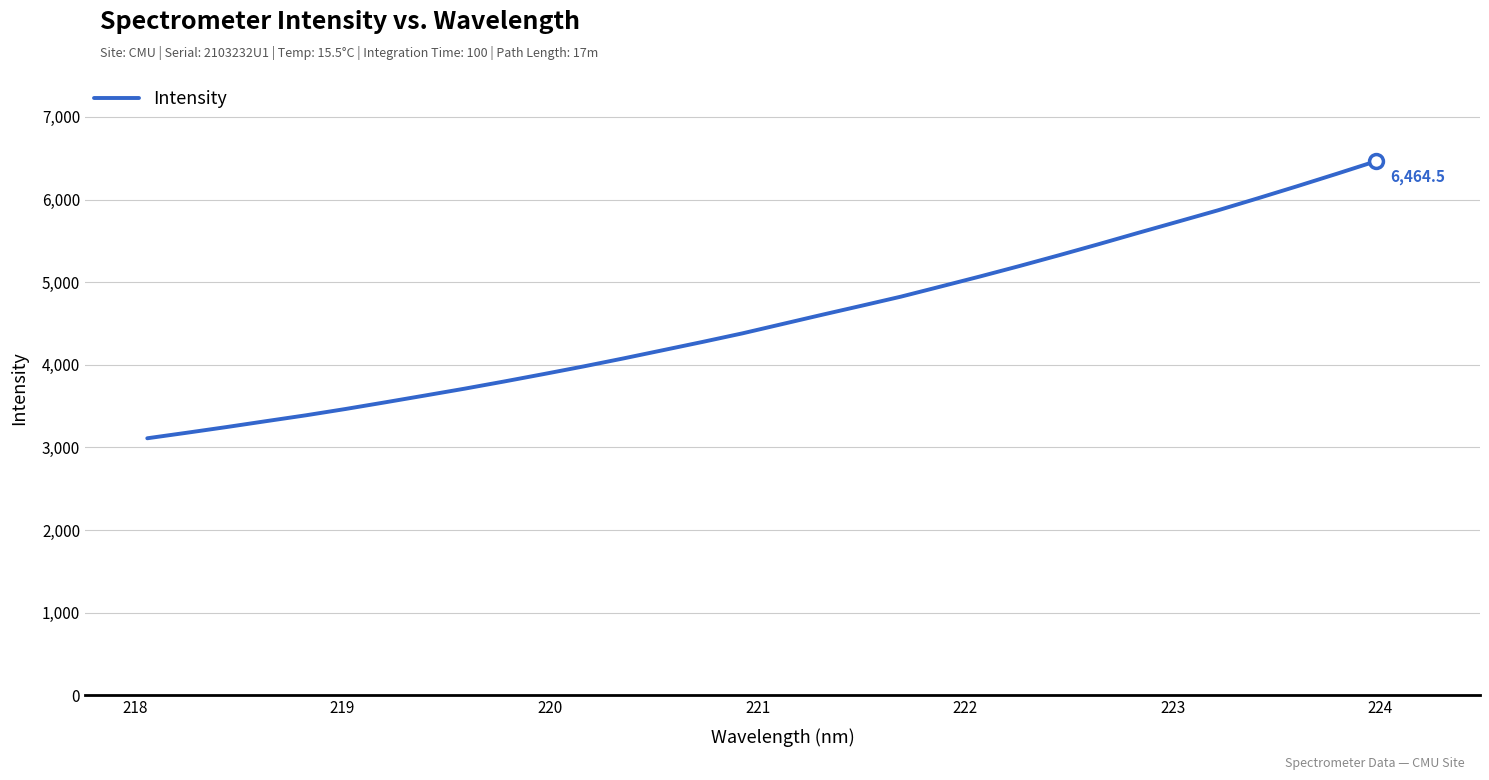

What is the minimum value shown in the chart?

3110.8